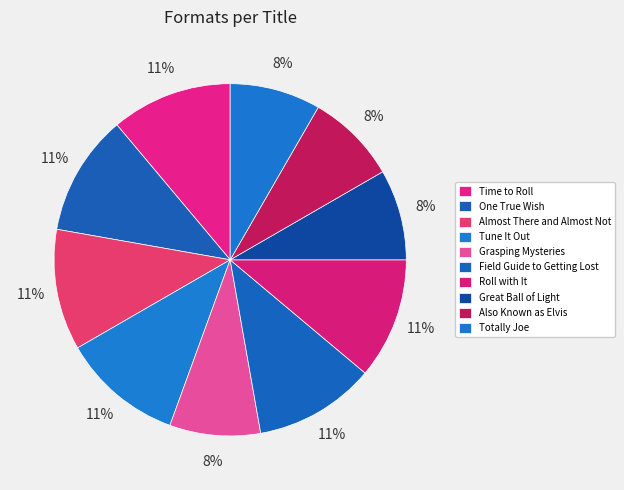

How many segments does this pie chart have?

10